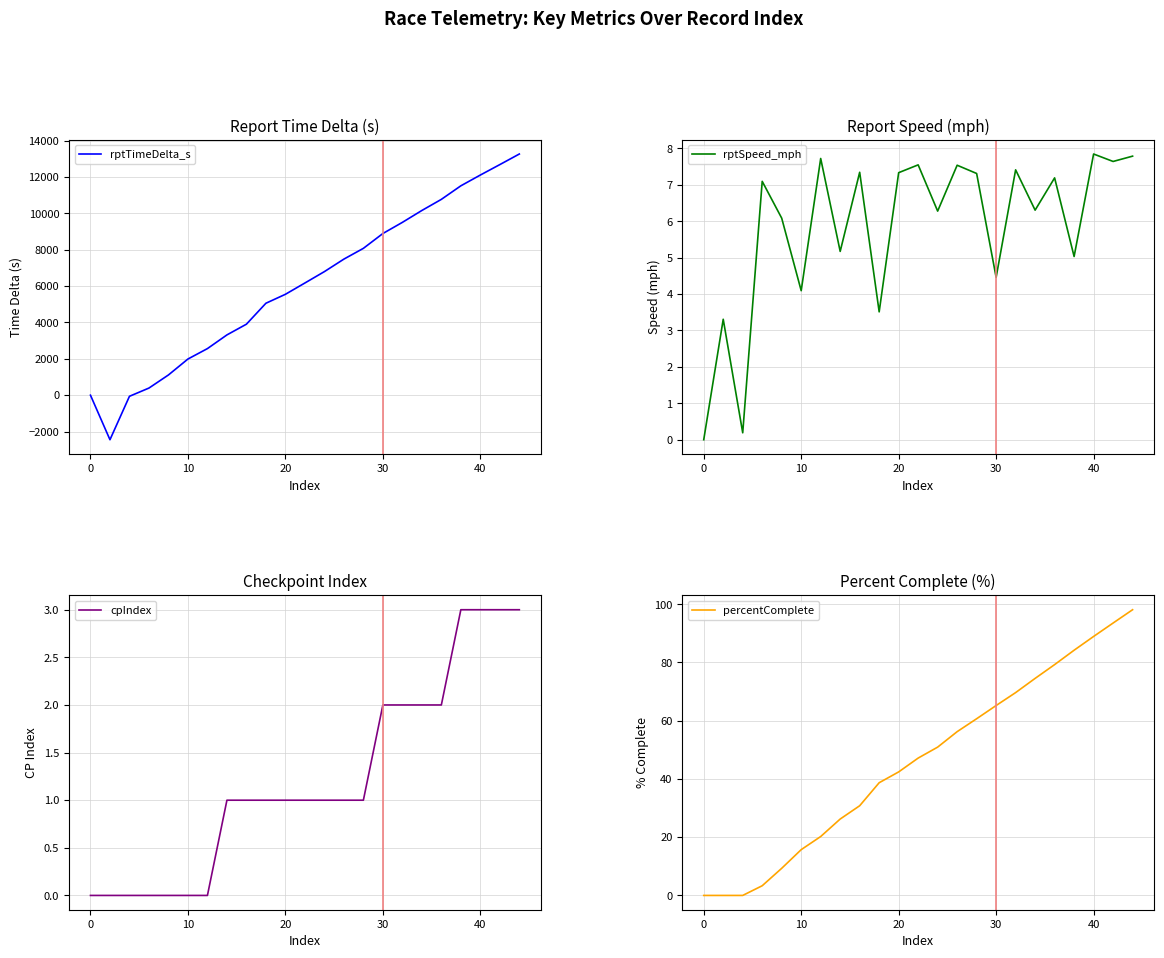

The value of rptTimeDelta_s at 0 is 0. True or false?

True